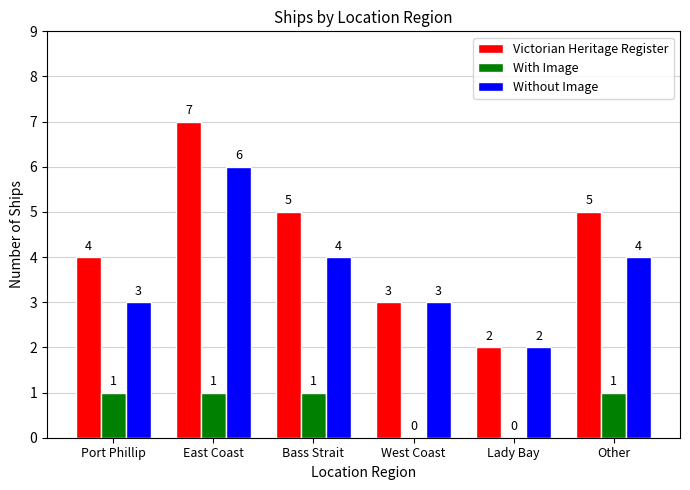

Is it true that Without Image equals 5 at West Coast?

False